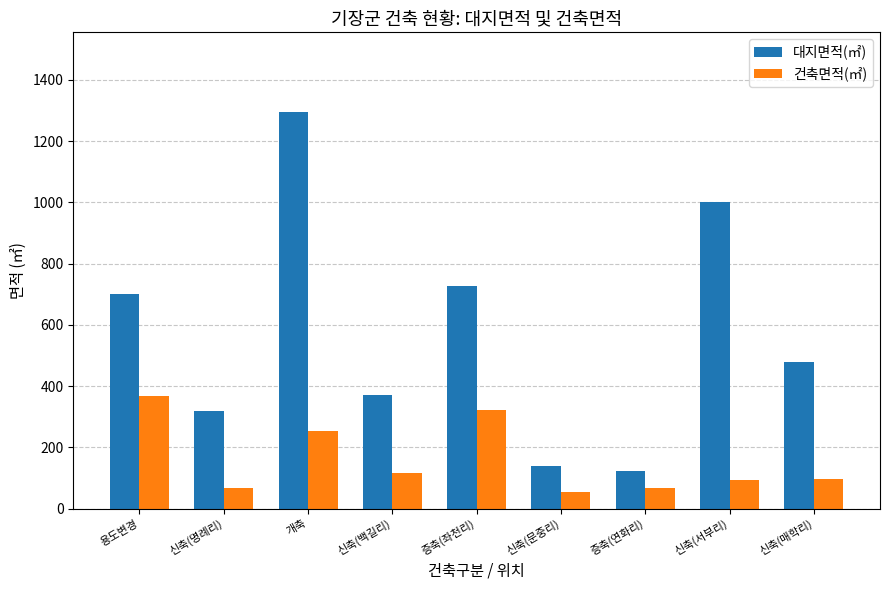

How many bars are there in total?

18